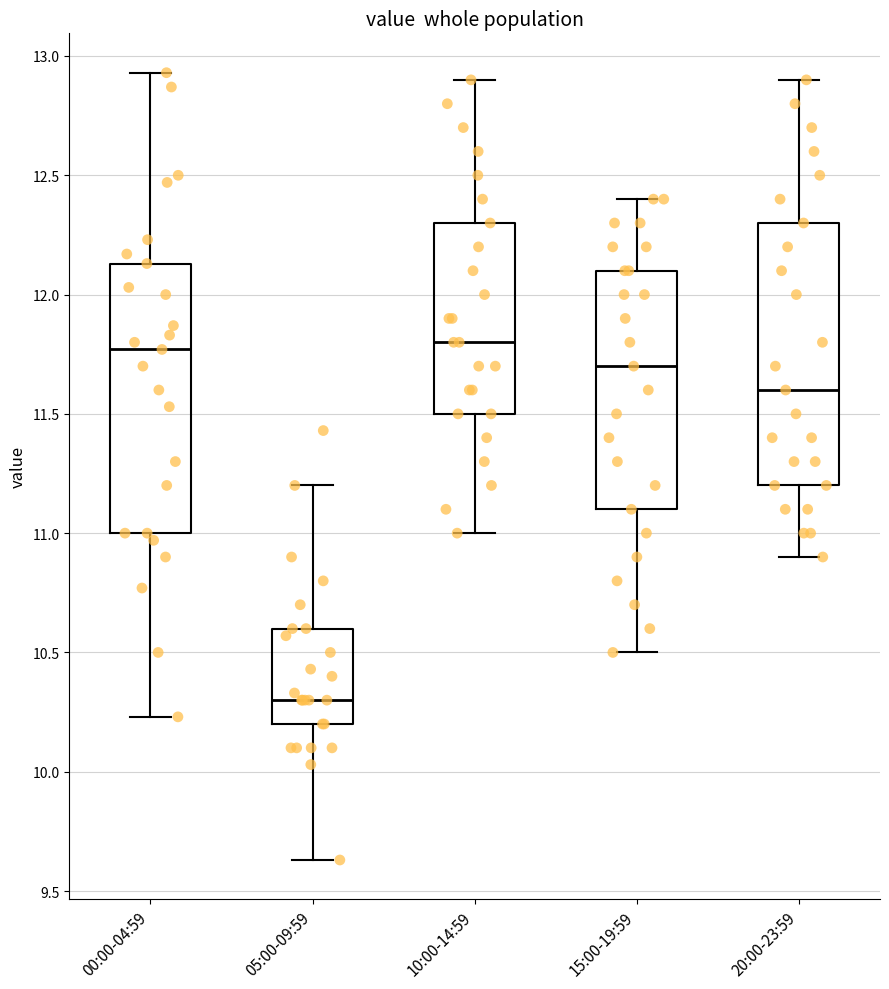

Where is the upper edge of the box for 15:00-19:59 on the y-axis? The values are not printed on the chart, so give them approximately, as read against the axis.

12.10